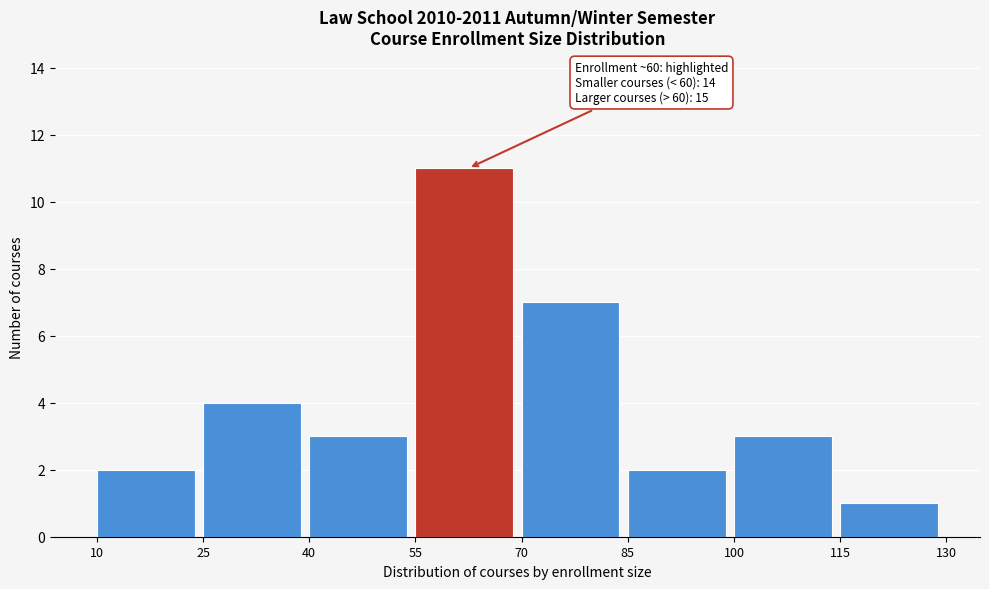

Over which range of the x-axis is the bar tallest?

55 to 70